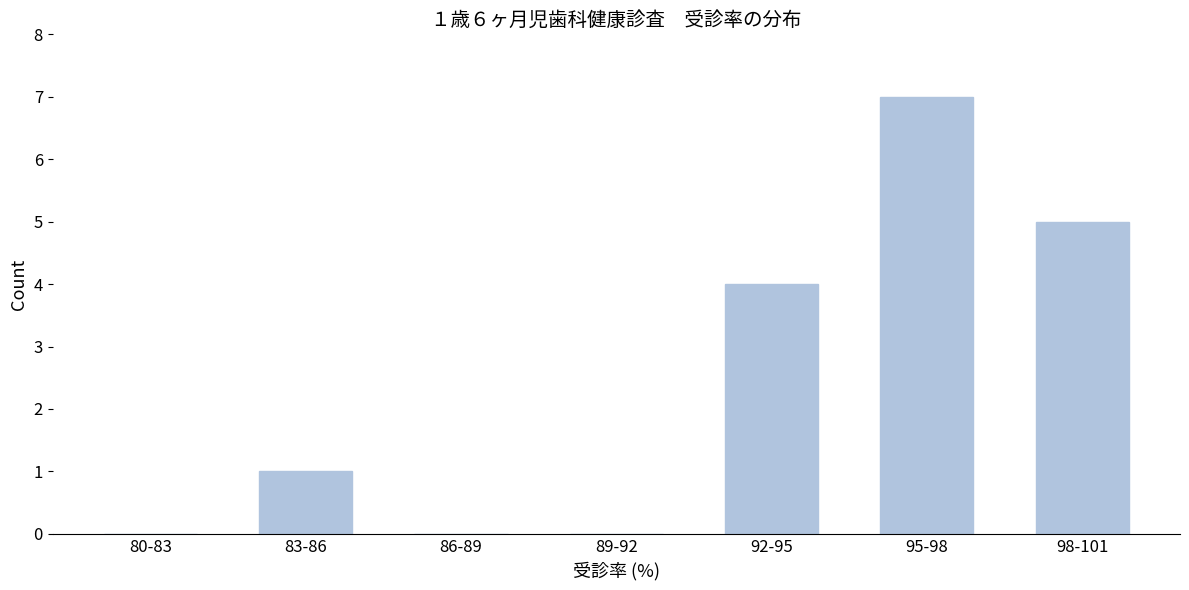

Reading left to right, extract all data points from this chart.

80-83=0	83-86=1	86-89=0	89-92=0	92-95=4	95-98=7	98-101=5